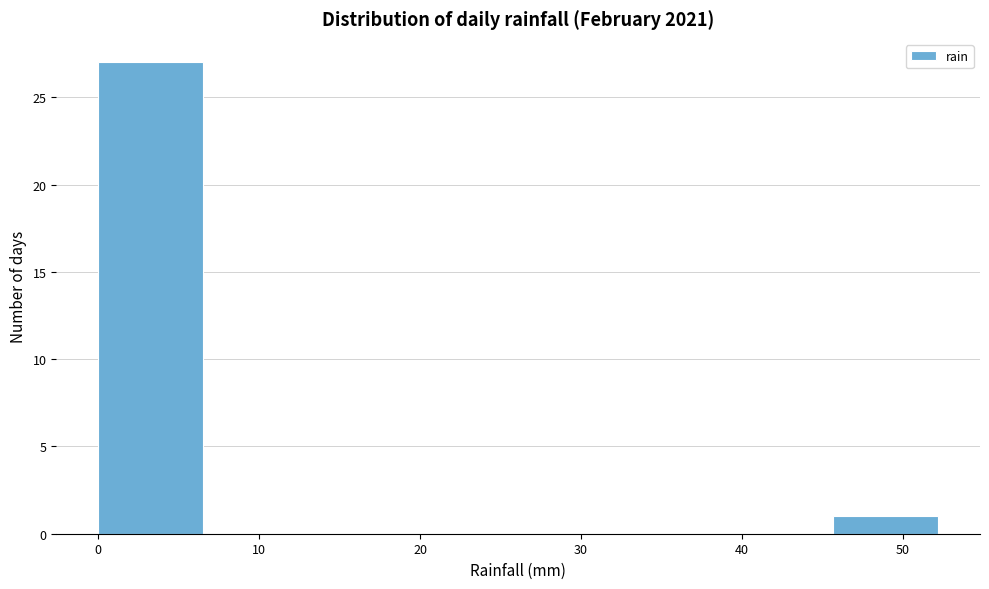

Reading left to right, list every bar in this chart as the range it spans on the x-axis followed by its height. Neither the bar edges nor the heights are printed on the chart, so give them approximately, as read against the axes.

0 to 7: 27
7 to 13: 0
13 to 20: 0
20 to 26: 0
26 to 33: 0
33 to 39: 0
39 to 46: 0
46 to 52: 1